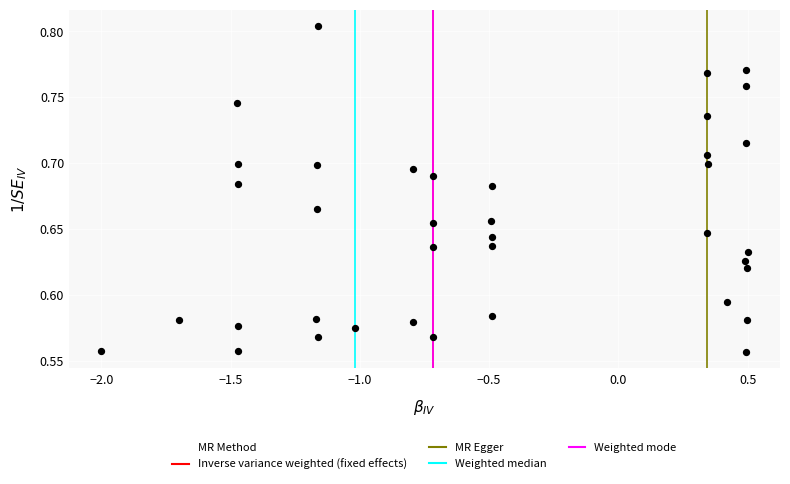

What is the range of X values (max minus min)?

2.5